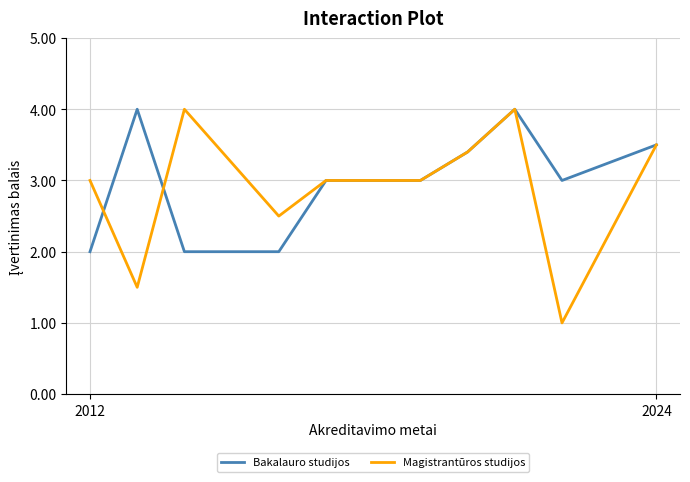

Which series has the widest spread of values?

Magistrantūros studijos